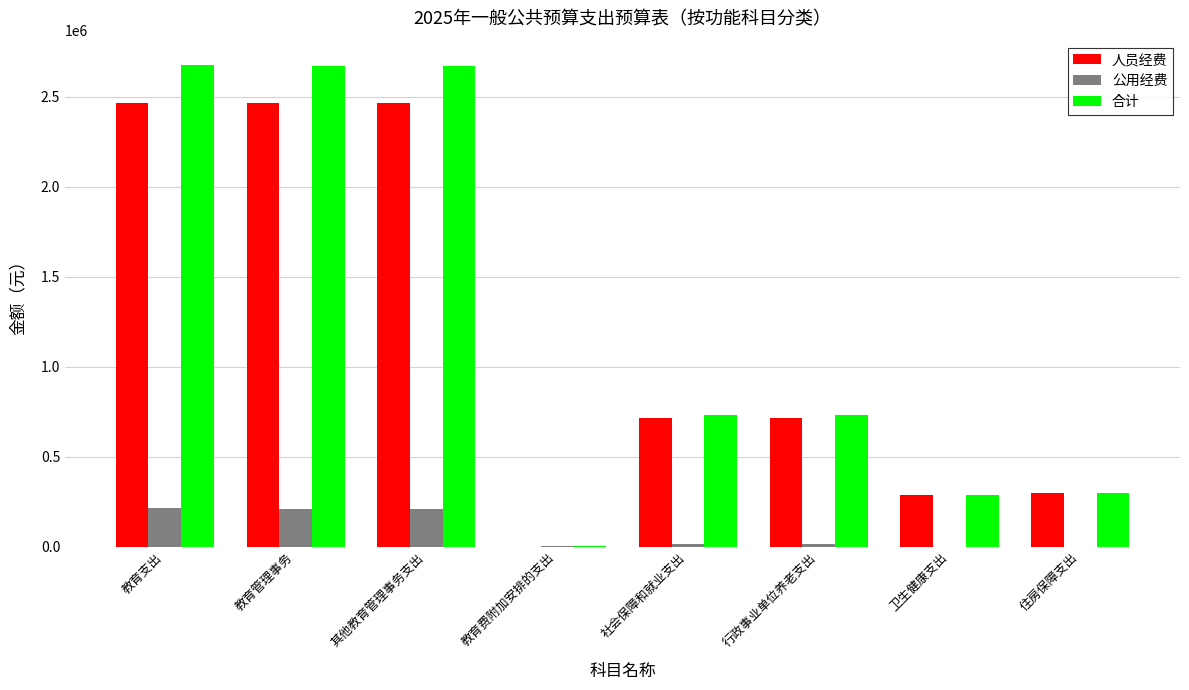

How many data points does each series have?

8